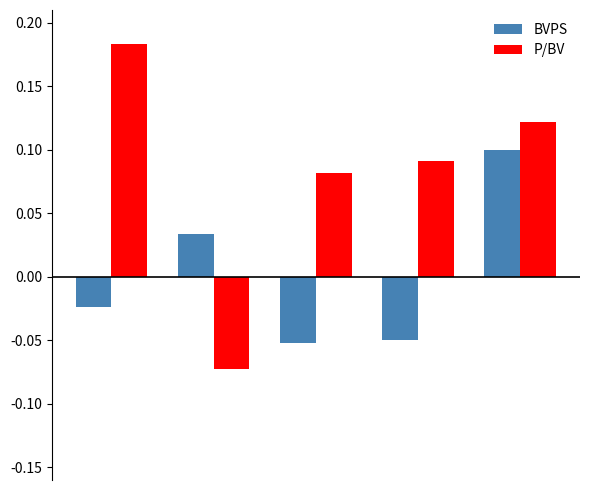

List the series in order of their peak value, highest first.

P/BV, BVPS